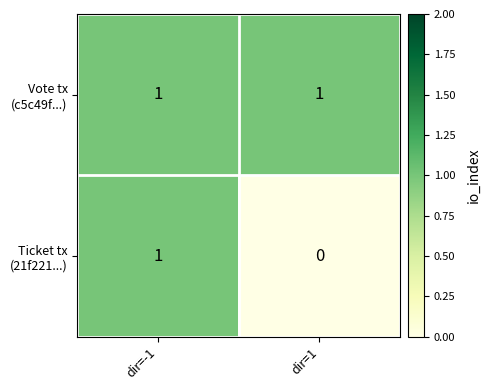

At which category is the sum across all series the highest?

dir=-1